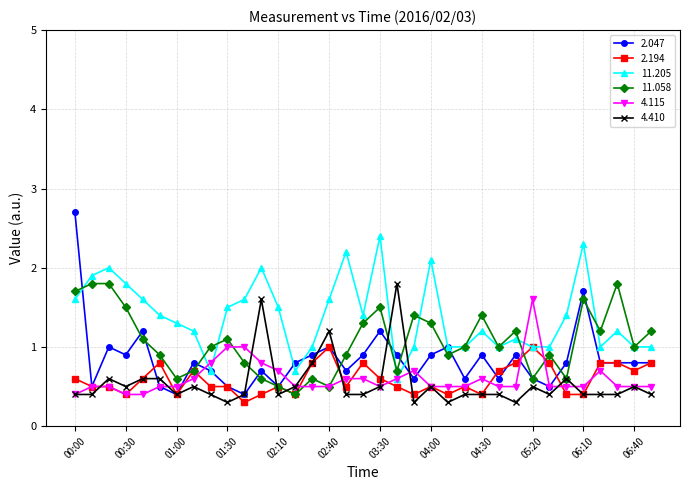

What is the value of the 11.205 point at the 28th from the left?

1.0